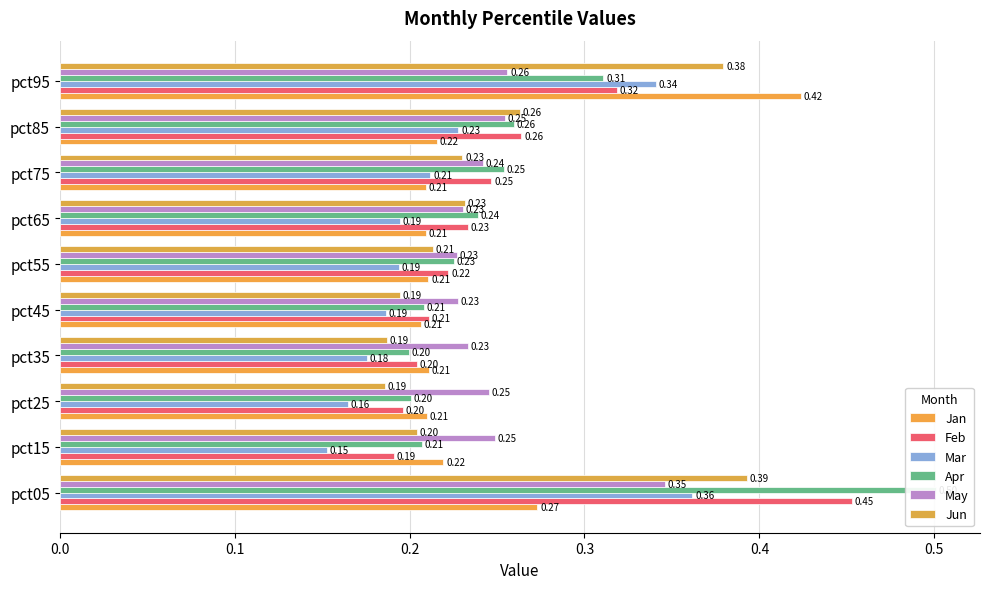

Reading left to right, what are all the values shown in this chart?

Jan: 0.3	0.2	0.2	0.2	0.2	0.2	0.2	0.2	0.2	0.4
Feb: 0.5	0.2	0.2	0.2	0.2	0.2	0.2	0.2	0.3	0.3
Mar: 0.4	0.2	0.2	0.2	0.2	0.2	0.2	0.2	0.2	0.3
Apr: 0.5	0.2	0.2	0.2	0.2	0.2	0.2	0.3	0.3	0.3
May: 0.3	0.2	0.2	0.2	0.2	0.2	0.2	0.2	0.3	0.3
Jun: 0.4	0.2	0.2	0.2	0.2	0.2	0.2	0.2	0.3	0.4